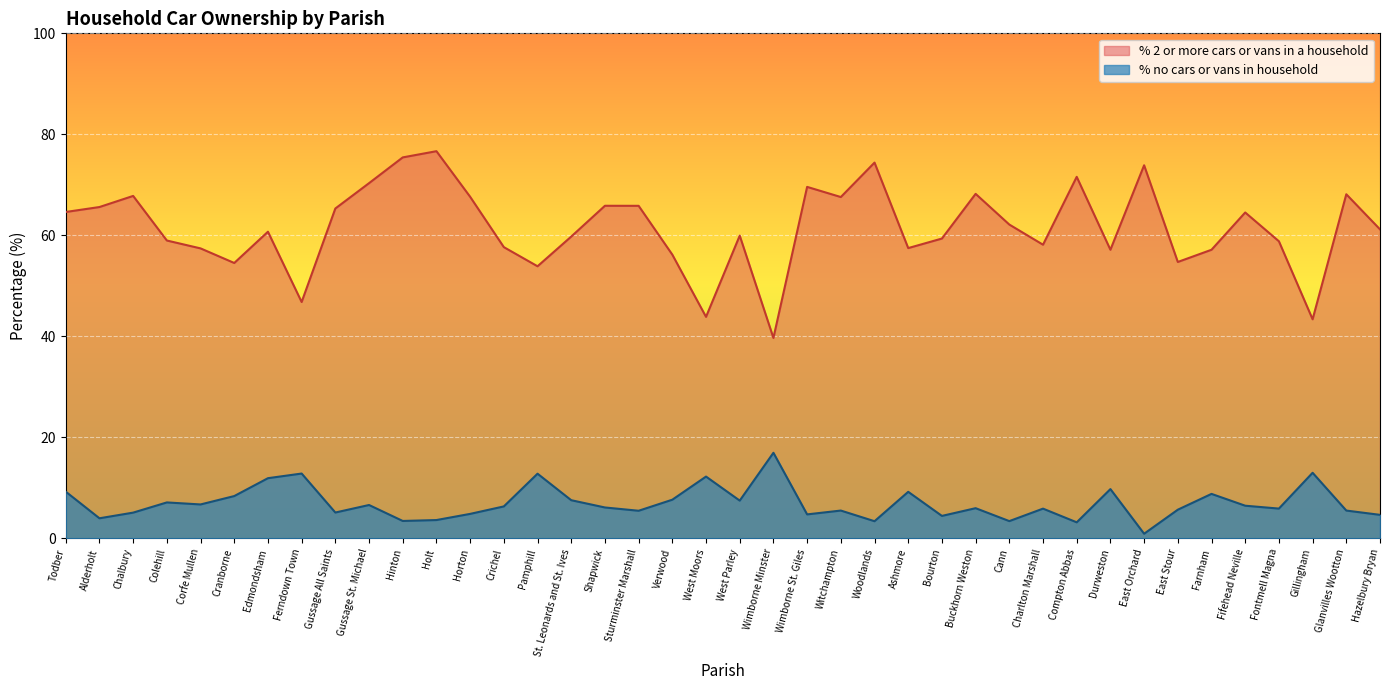

Reading left to right, list all the values displayed in this chart.

% no cars or vans in household: 9.2	4.0	5.1	7.1	6.7	8.4	11.9	12.8	5.1	6.6	3.4	3.6	4.8	6.3	12.8	7.5	6.1	5.5	7.6	12.2	7.5	16.9	4.7	5.5	3.4	9.2	4.4	6.0	3.4	5.9	3.2	9.7	0.9	5.7	8.8	6.5	5.9	13.0	5.5	4.6
% 2 or more cars or vans in a household: 64.6	65.6	67.8	59.0	57.4	54.5	60.7	46.8	65.3	70.3	75.4	76.7	67.6	57.7	53.9	59.8	65.8	65.8	56.2	43.9	59.9	39.7	69.6	67.6	74.4	57.5	59.4	68.2	62.1	58.1	71.6	57.1	73.9	54.7	57.1	64.5	58.8	43.4	68.1	61.2